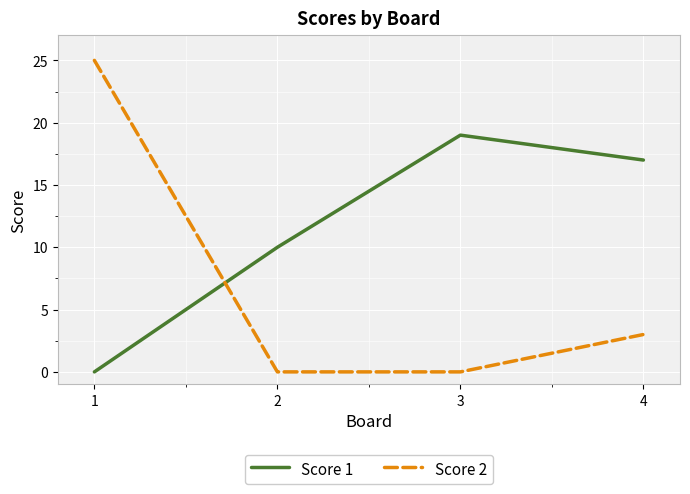

The value of Score 2 at 1 is 41. True or false?

False